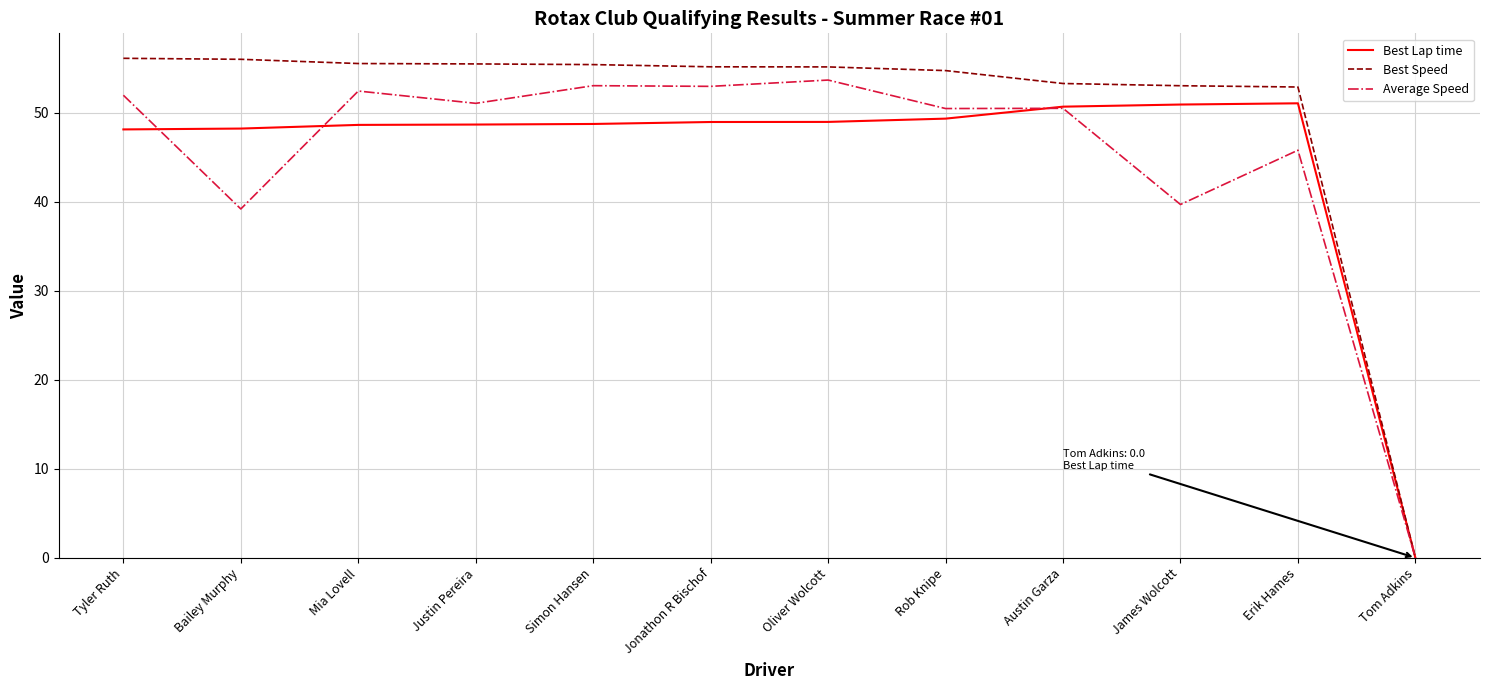

What position from the right is Oliver Wolcott?

6